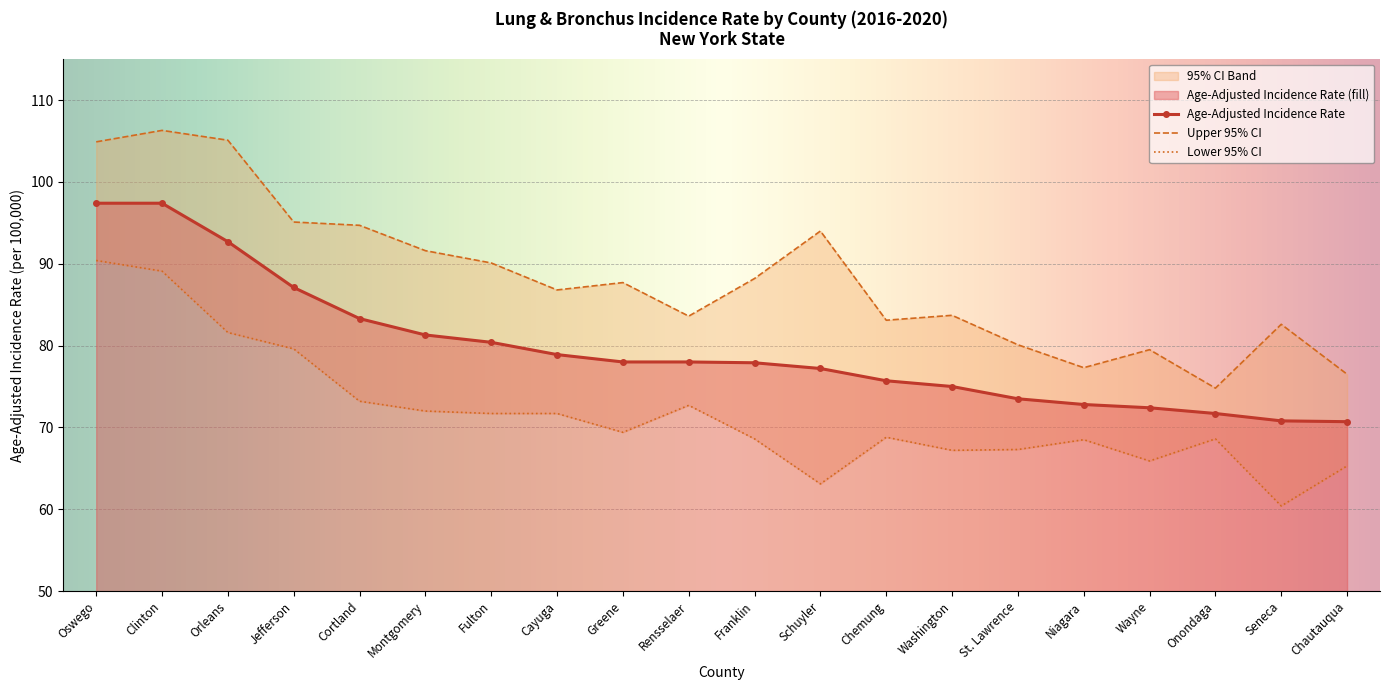

What is the sum of the Upper 95% CI values at Seneca and Rensselaer?

166.2